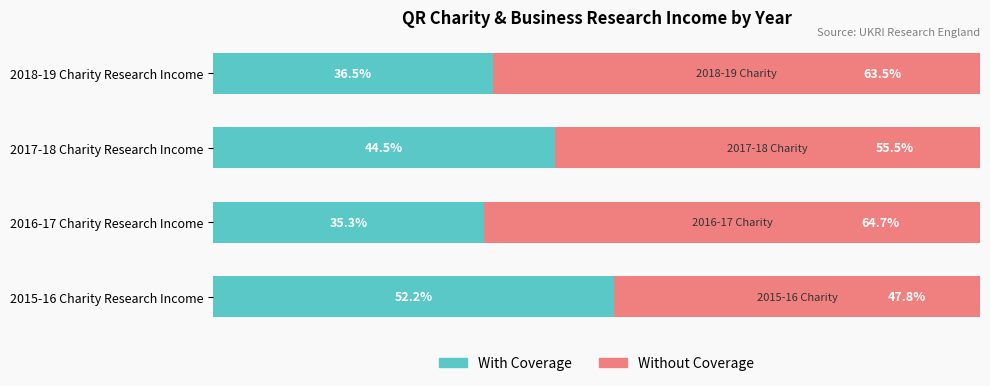

At which label does With Coverage reach its minimum?

2016-17 Charity Research Income